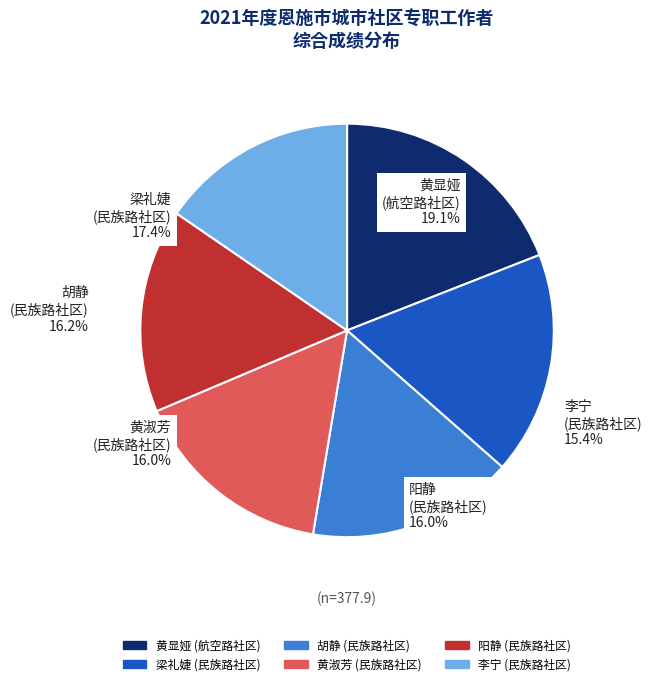

To the nearest percent, what is the difference between the largest and smallest slice percentages?

4%